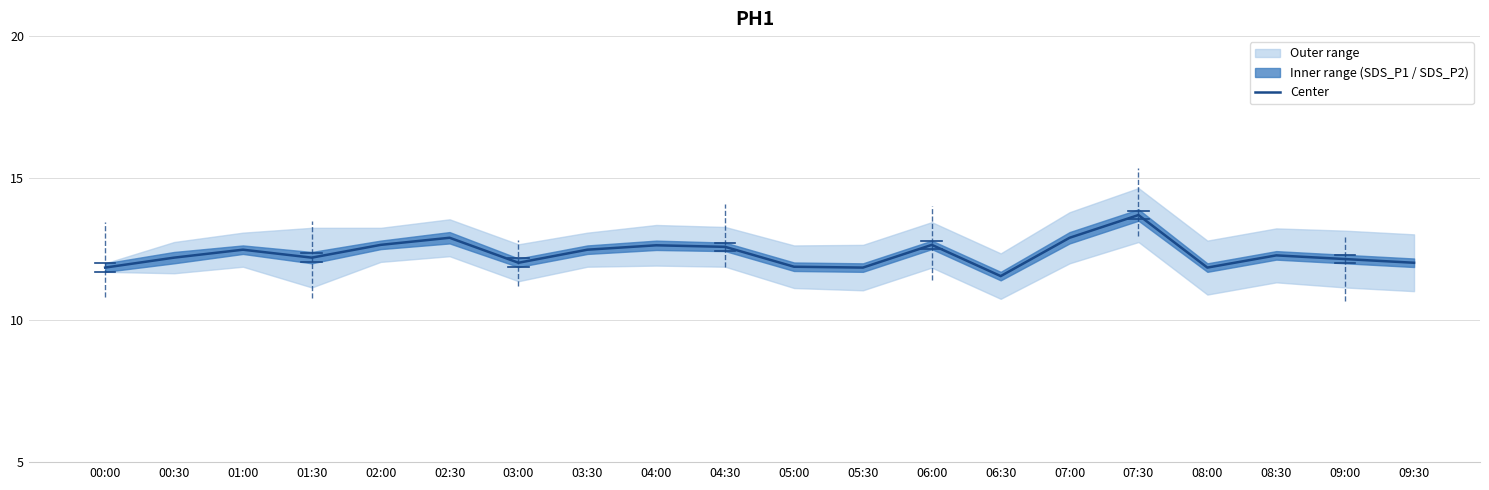

True or false: the data has more than 0 interior local peaks.

True